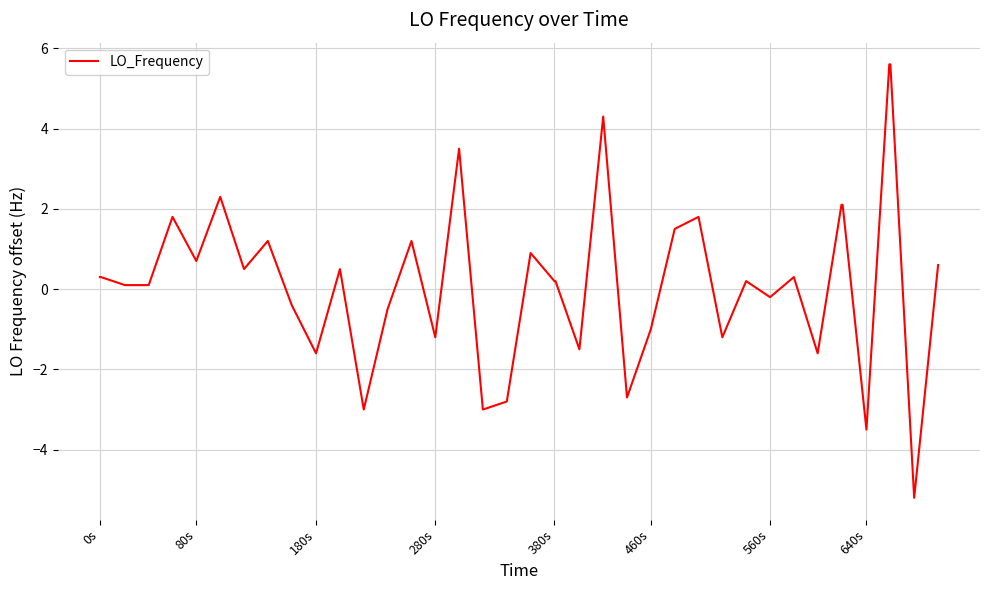

What is the minimum value shown in the chart?

-5.2